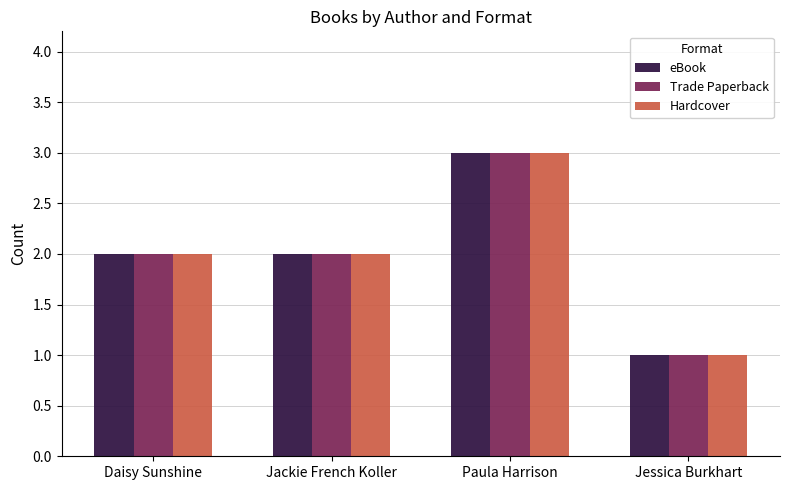

How many series are shown in this chart?

3